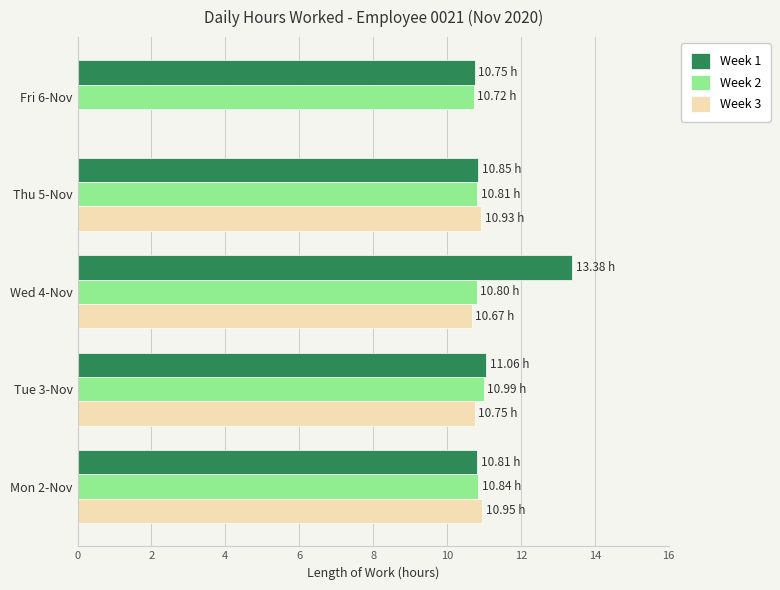

What is the total value across all series at Thu 5-Nov?

32.6